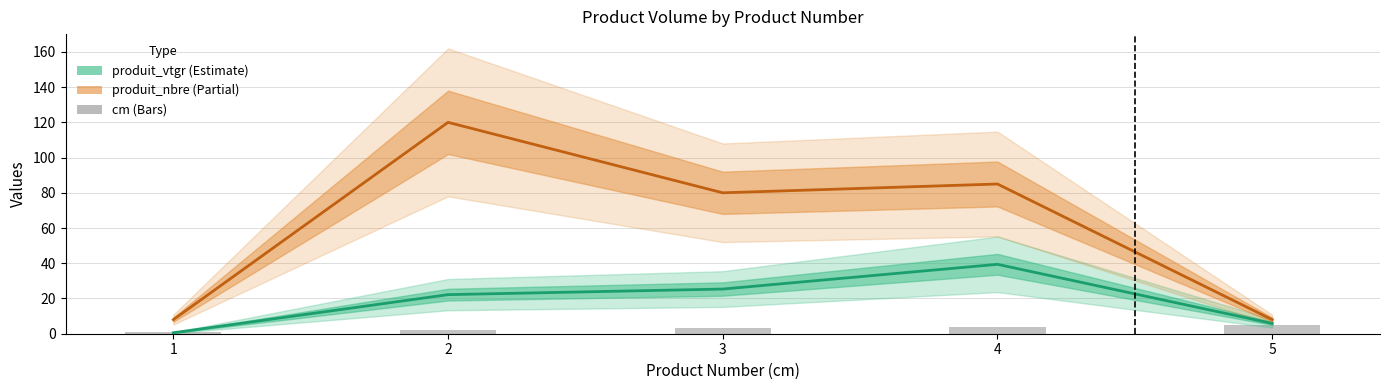

How many values in the produit_vtgr series exceed 22?

3